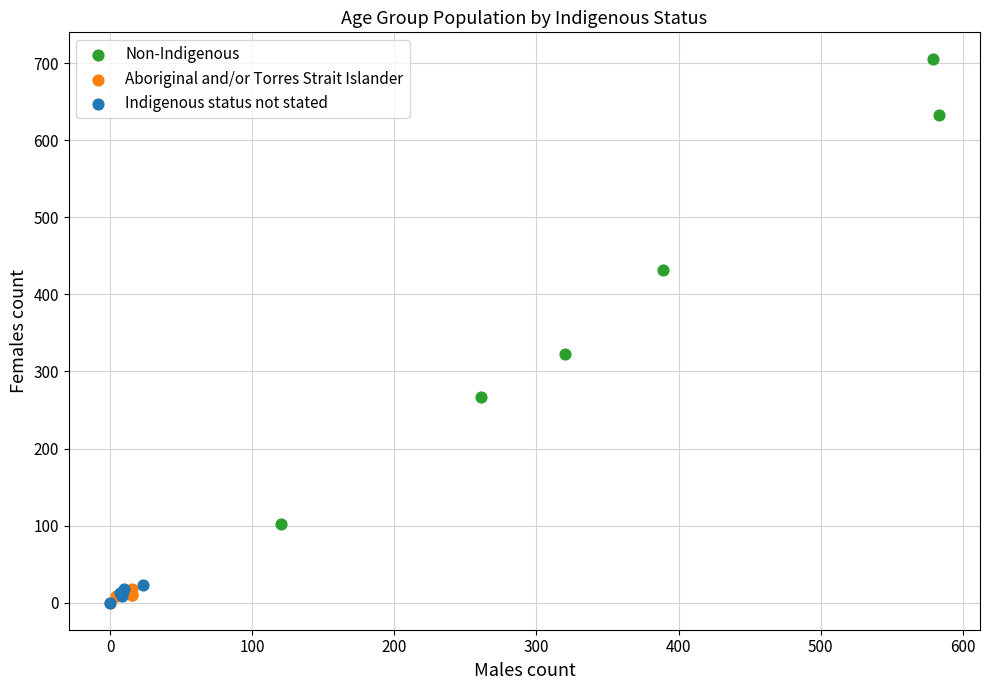

What are all the series names shown in the legend?

Non-Indigenous, Aboriginal and/or Torres Strait Islander, Indigenous status not stated